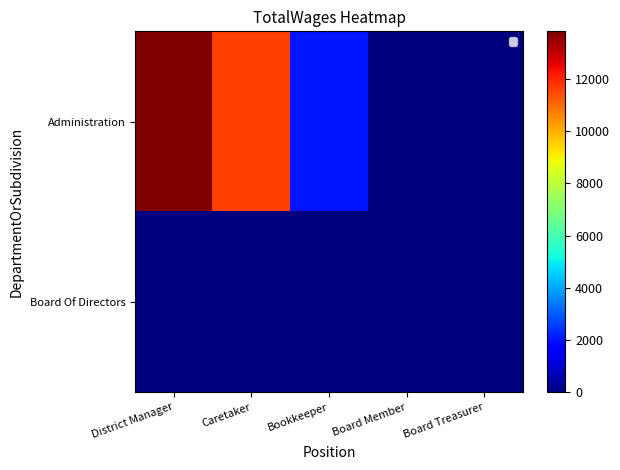

Rank the series by their maximum value, from lowest to highest.

Board Of Directors, Administration